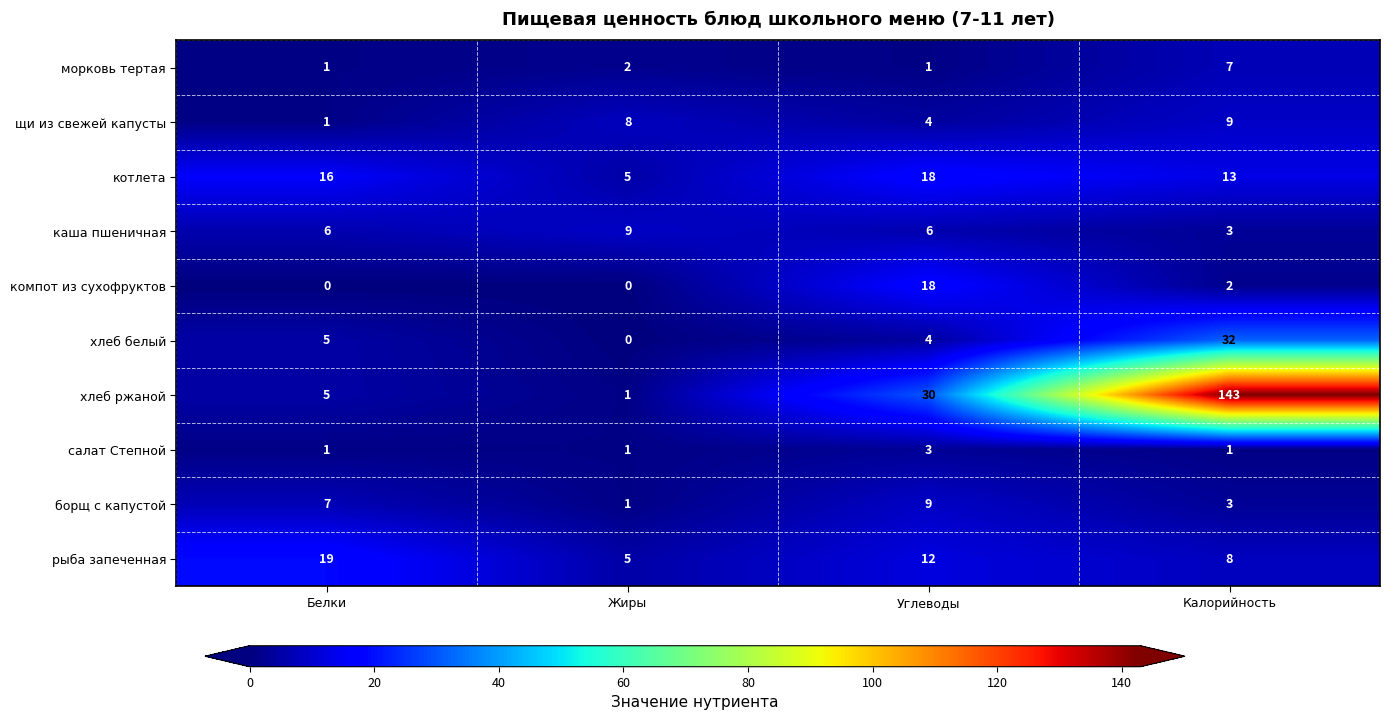

True or false: хлеб ржаной has a value of 30 at Углеводы.

True